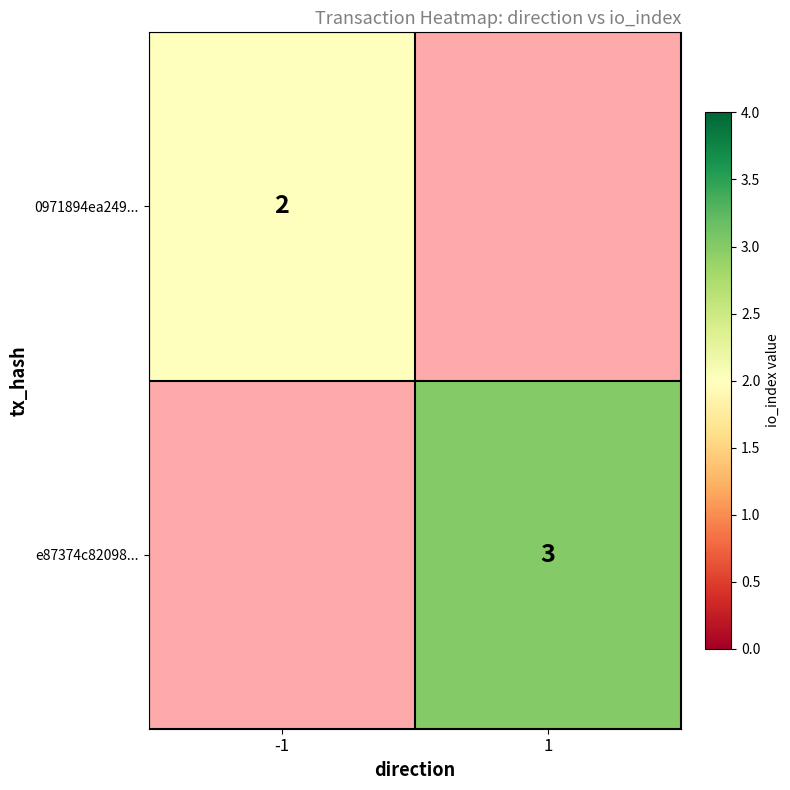

Is it true that 0971894ea249... equals 3 at -1?

False